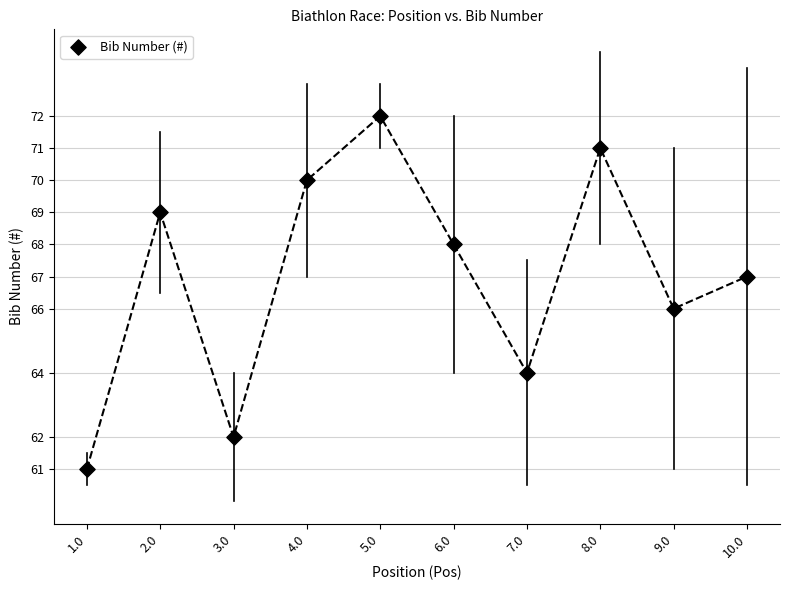

What is the average Y value?

67